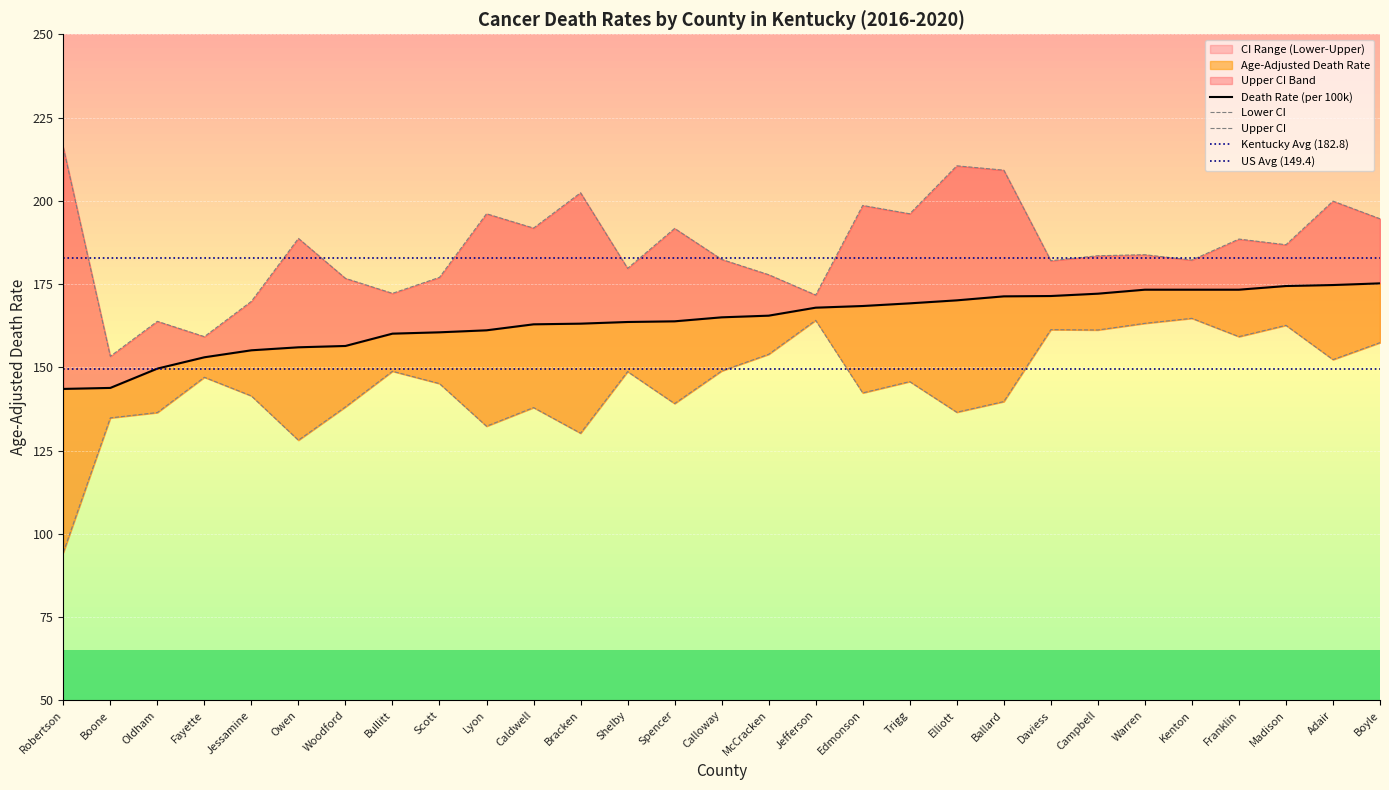

What is the average value of the Lower CI (Rate) series?

145.4